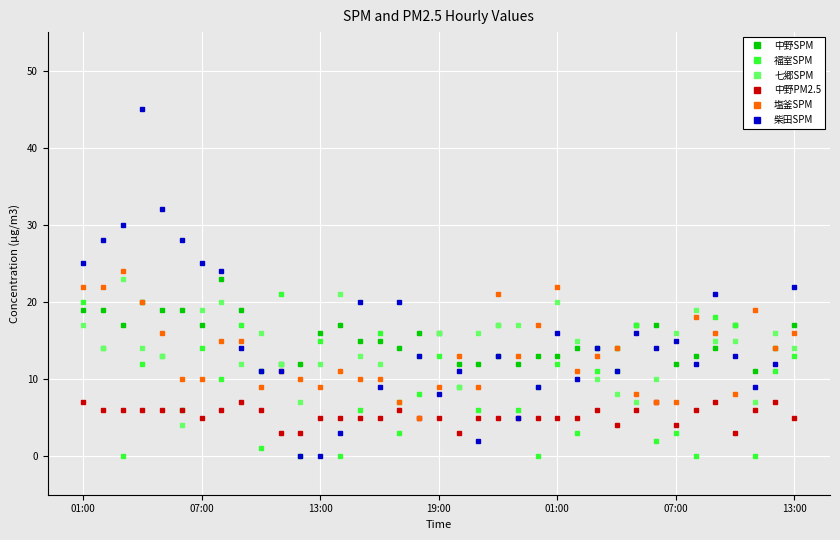

Does the chart display data point markers on the line(s)?

Yes